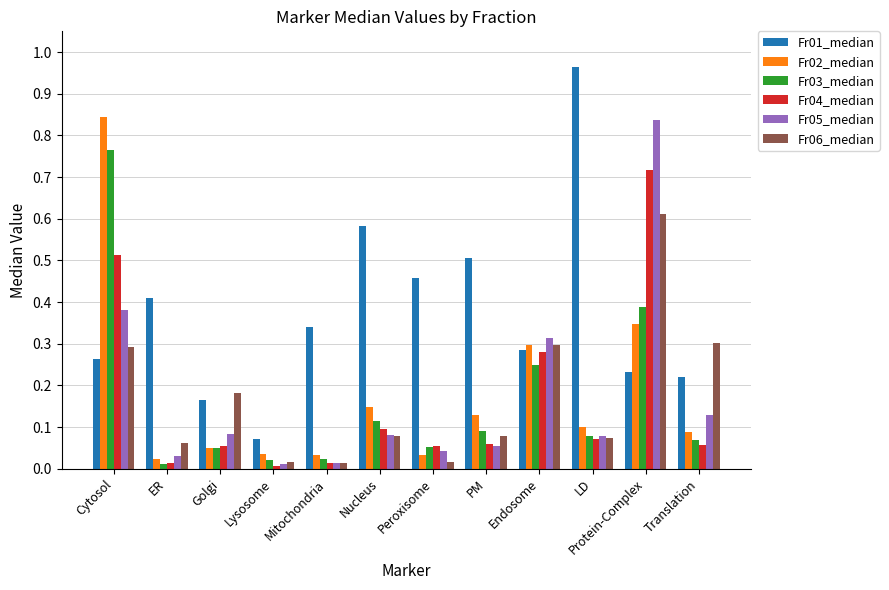

Is the value of Fr06_median at PM greater than the value of Fr04_median at Protein-Complex?

No